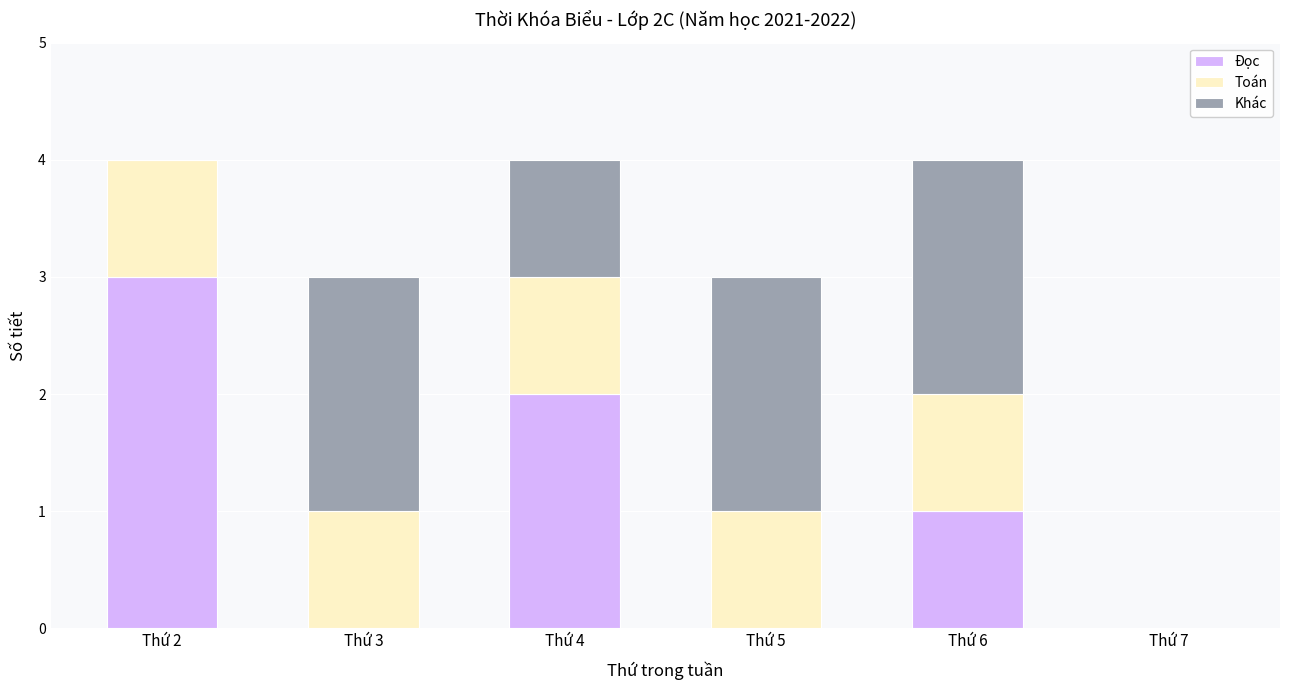

True or false: Đọc has a value of 0 at Thứ 6.

False